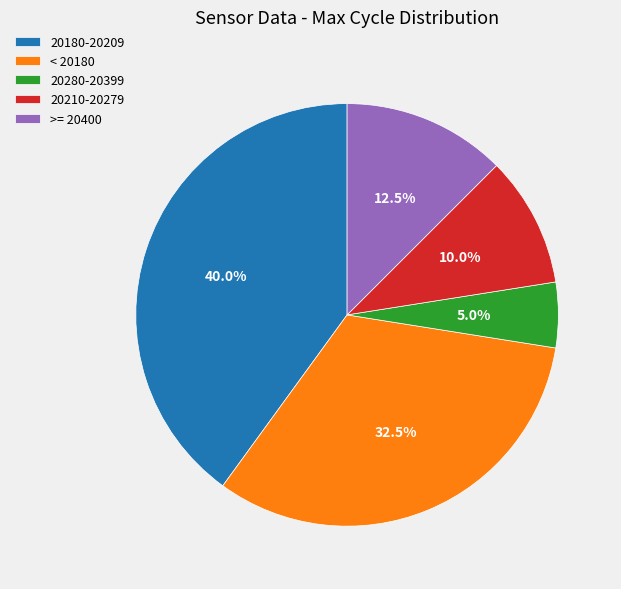

To the nearest percent, what is the average slice percentage?

20%